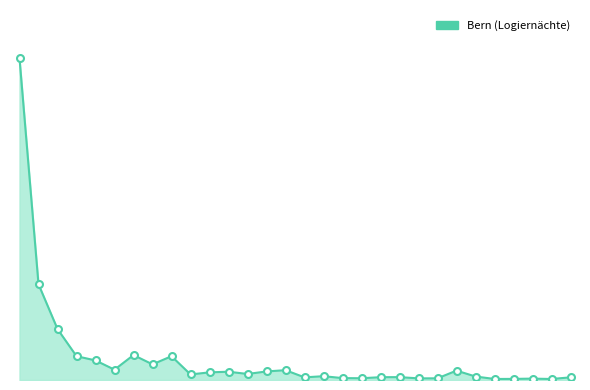

Rank the categories by value from highest to lowest.

Schweiz, Deutschland, Vereinigtes Königreich, Niederlande, Vereinigte Staaten / USA, Japan, Frankreich, Belgien, Italien, Indien, Korea, Republik, China (ohne Hongkong), Golf-Staaten, Spanien, Österreich, Russland, Australien, Luxemburg, Israel, Übriges Europa, Singapur, Kanada, Schweden, Brasilien, Dänemark, Polen, Norwegen, Griechenland, Übriges Afrika, Portugal